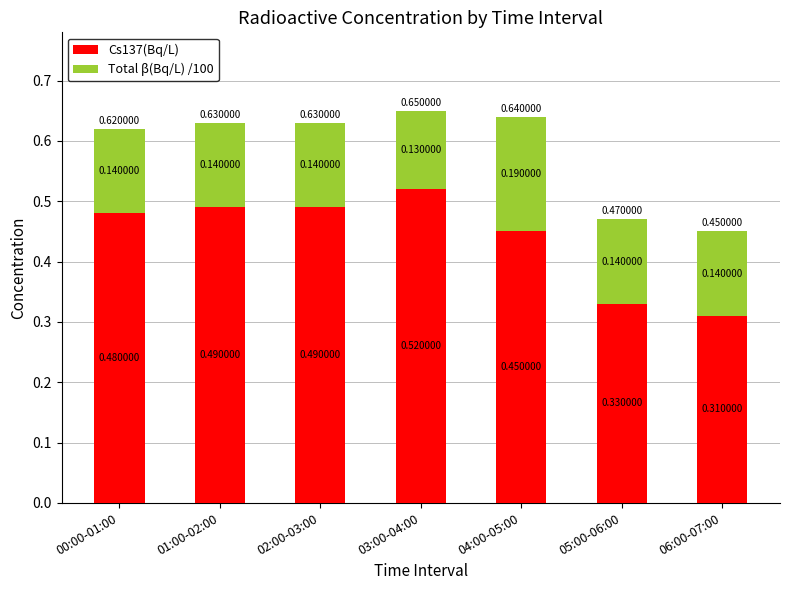

At which category is the sum across all series the highest?

03:00-04:00